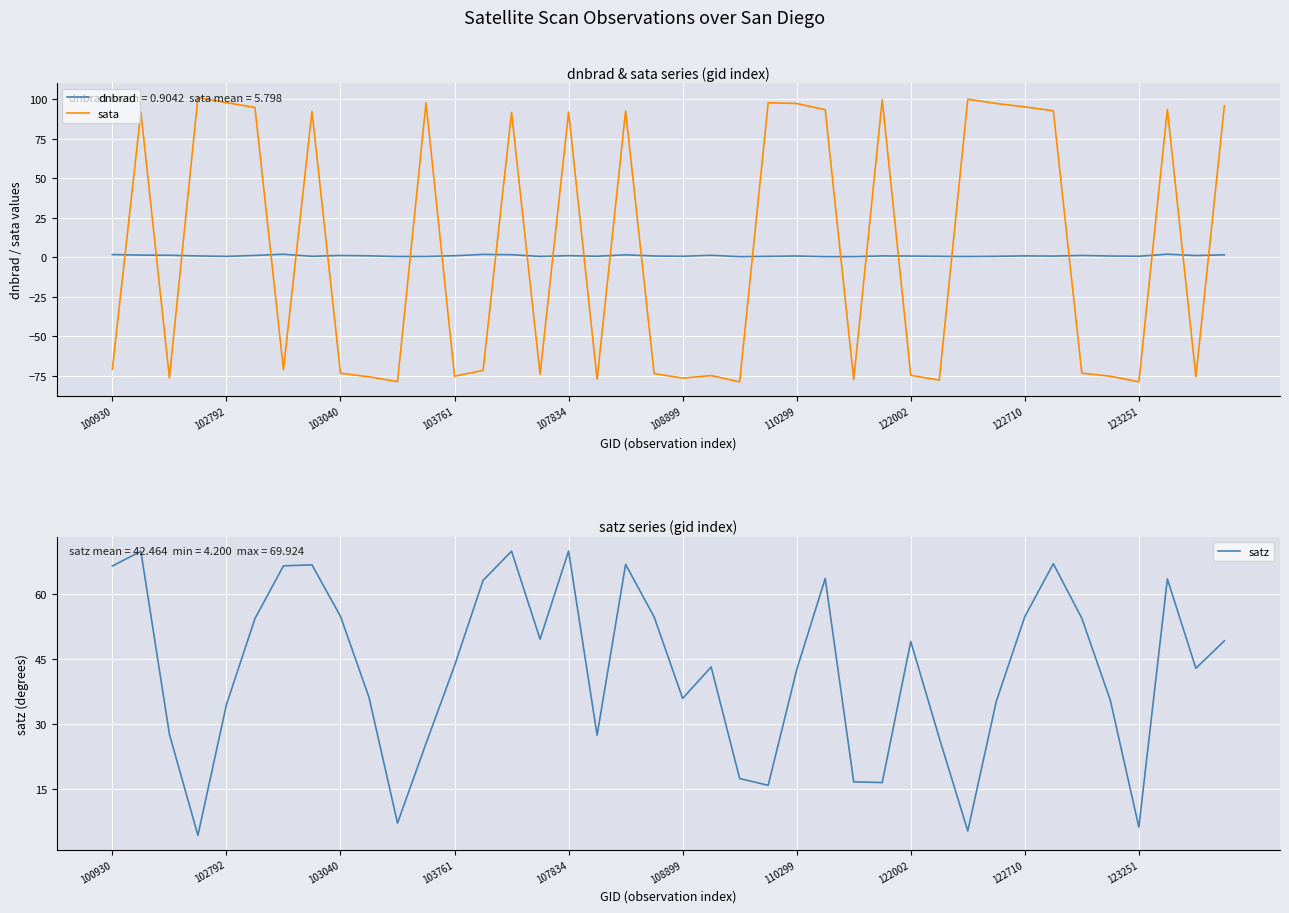

What is the difference between the second highest and second lowest values in the satz series?

64.7